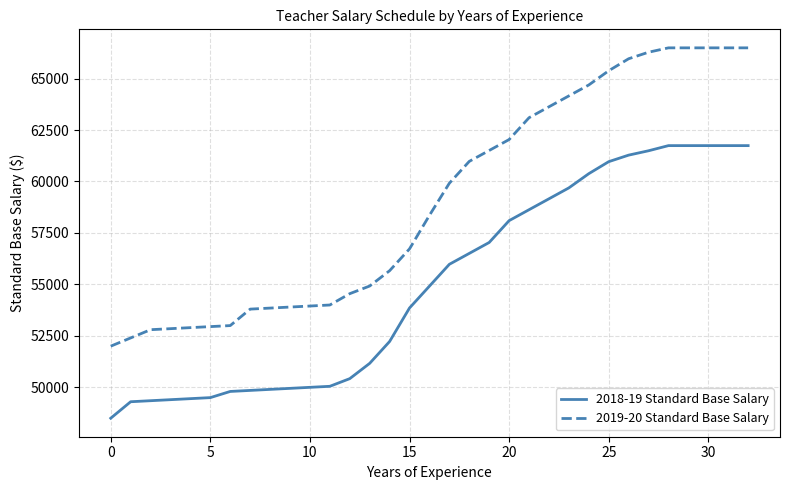

What is the difference between the maximum and minimum values in the 2018-19 Standard Base Salary series?

13243